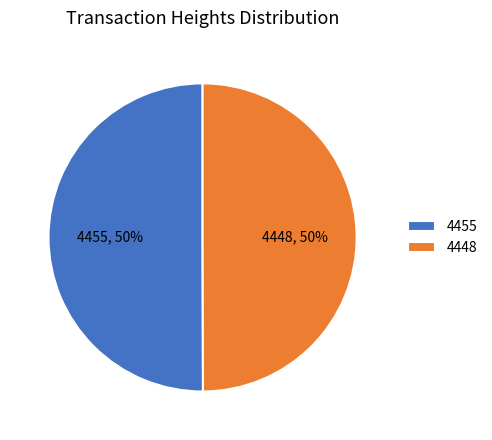

What percentage is the 4448 slice, to the nearest percent?

50%